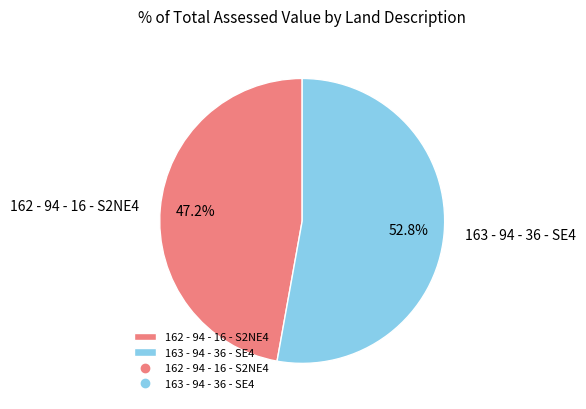

To the nearest percent, what is the difference between the 163 - 94 - 36 - SE4 and 162 - 94 - 16 - S2NE4 slice percentages?

6%